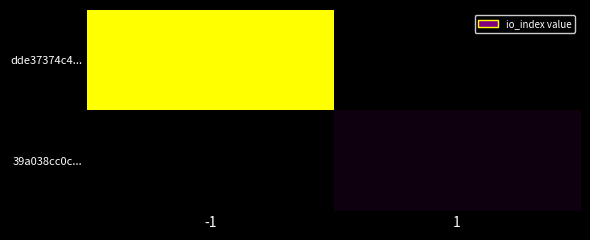

Rank the series at 1 from highest to lowest value.

39a038cc0c..., dde37374c4...